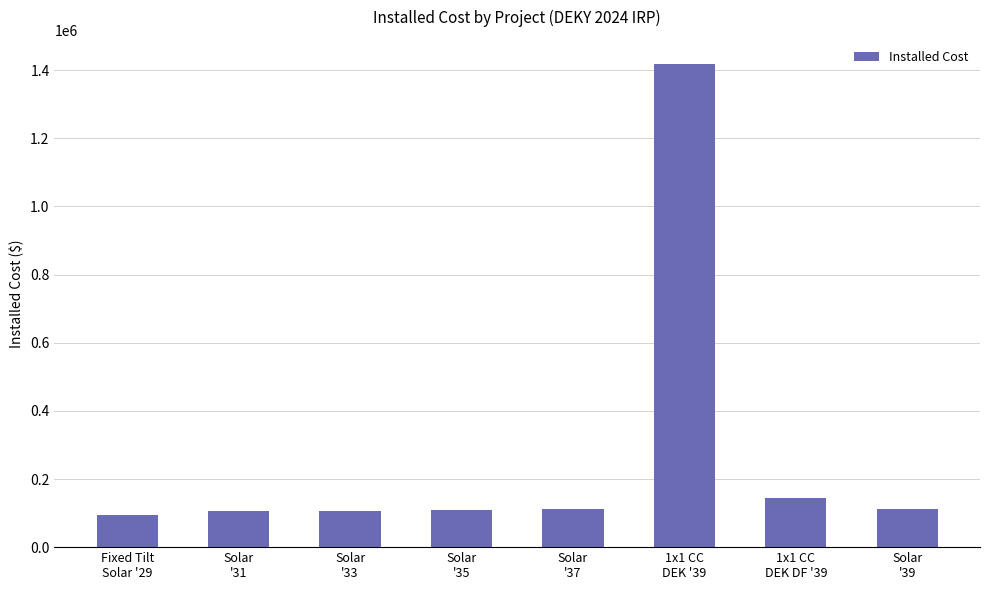

What is the value of the 4th bar from the left?

108372.8